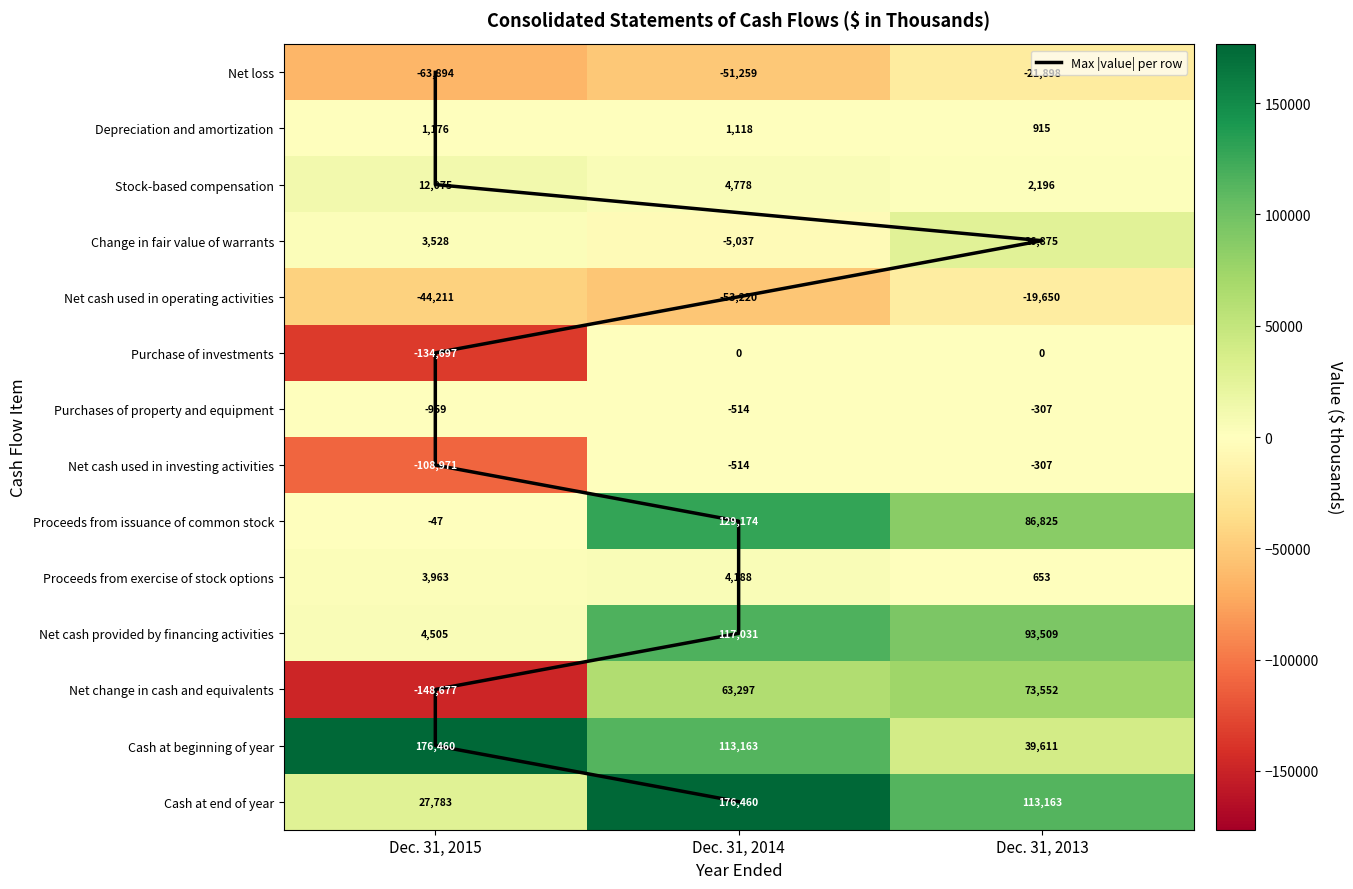

Reading right to left, list all the values displayed in this chart.

Net loss: Dec. 31, 2013=-21898	Dec. 31, 2014=-51259	Dec. 31, 2015=-63894
Depreciation and amortization: Dec. 31, 2013=915	Dec. 31, 2014=1118	Dec. 31, 2015=1176
Stock-based compensation: Dec. 31, 2013=2196	Dec. 31, 2014=4778	Dec. 31, 2015=12075
Change in fair value of warrants: Dec. 31, 2013=26875	Dec. 31, 2014=-5037	Dec. 31, 2015=3528
Net cash used in operating activities: Dec. 31, 2013=-19650	Dec. 31, 2014=-53220	Dec. 31, 2015=-44211
Purchase of investments: Dec. 31, 2013=0	Dec. 31, 2014=0	Dec. 31, 2015=-134697
Purchases of property and equipment: Dec. 31, 2013=-307	Dec. 31, 2014=-514	Dec. 31, 2015=-959
Net cash used in investing activities: Dec. 31, 2013=-307	Dec. 31, 2014=-514	Dec. 31, 2015=-108971
Proceeds from issuance of common stock: Dec. 31, 2013=86825	Dec. 31, 2014=129174	Dec. 31, 2015=-47
Proceeds from exercise of stock options: Dec. 31, 2013=653	Dec. 31, 2014=4188	Dec. 31, 2015=3963
Net cash provided by financing activities: Dec. 31, 2013=93509	Dec. 31, 2014=117031	Dec. 31, 2015=4505
Net change in cash and equivalents: Dec. 31, 2013=73552	Dec. 31, 2014=63297	Dec. 31, 2015=-148677
Cash at beginning of year: Dec. 31, 2013=39611	Dec. 31, 2014=113163	Dec. 31, 2015=176460
Cash at end of year: Dec. 31, 2013=113163	Dec. 31, 2014=176460	Dec. 31, 2015=27783